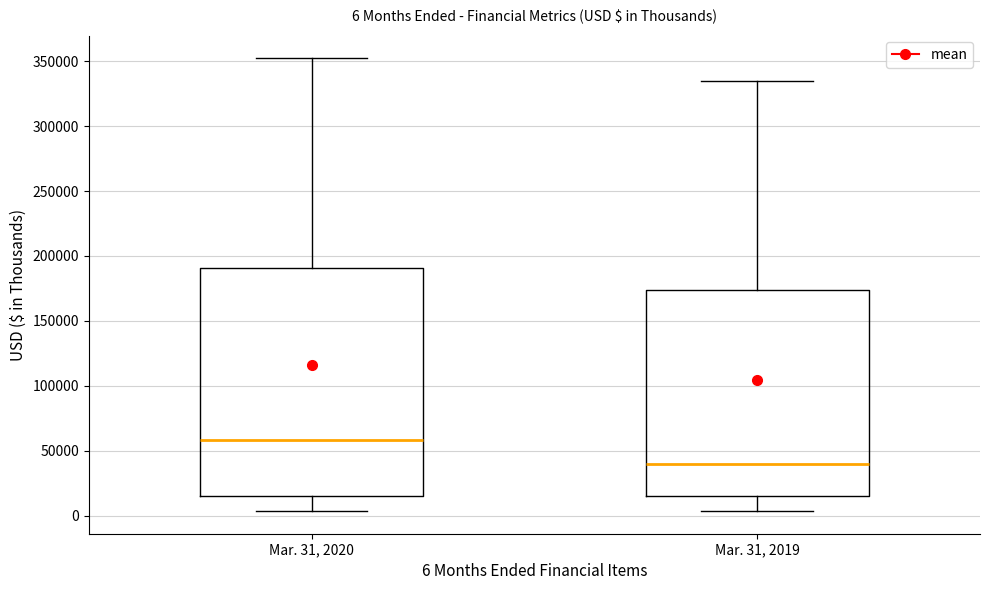

Comparing the boxes themselves (not the whiskers), which one is the tallest?

Mar. 31, 2020